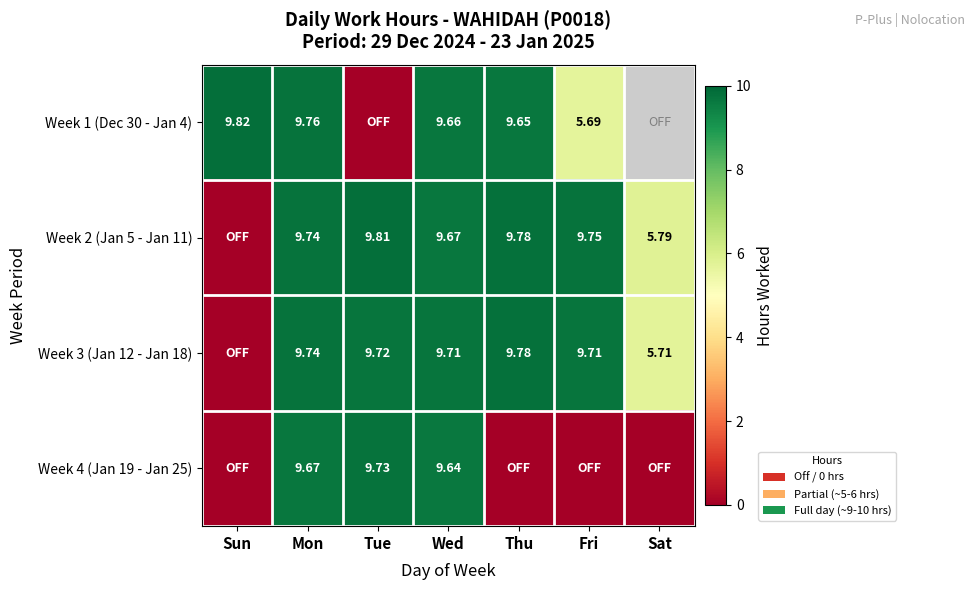

Is the value of Week 3 (Jan 12 - Jan 18) at Wed greater than the value of Week 2 (Jan 5 - Jan 11) at Thu?

No